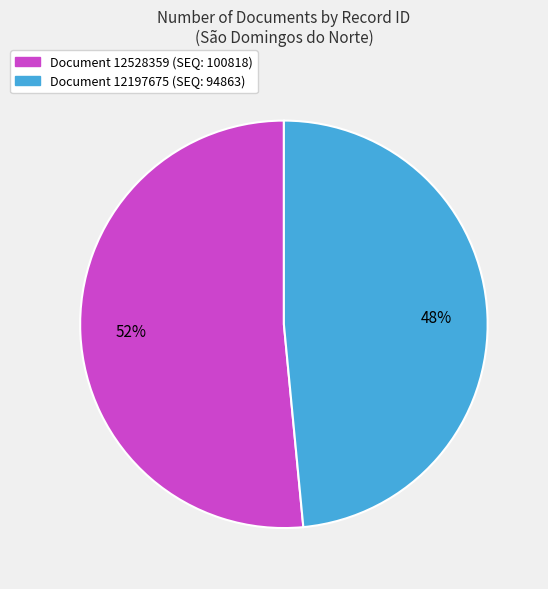

To the nearest percent, what is the average slice percentage?

50%